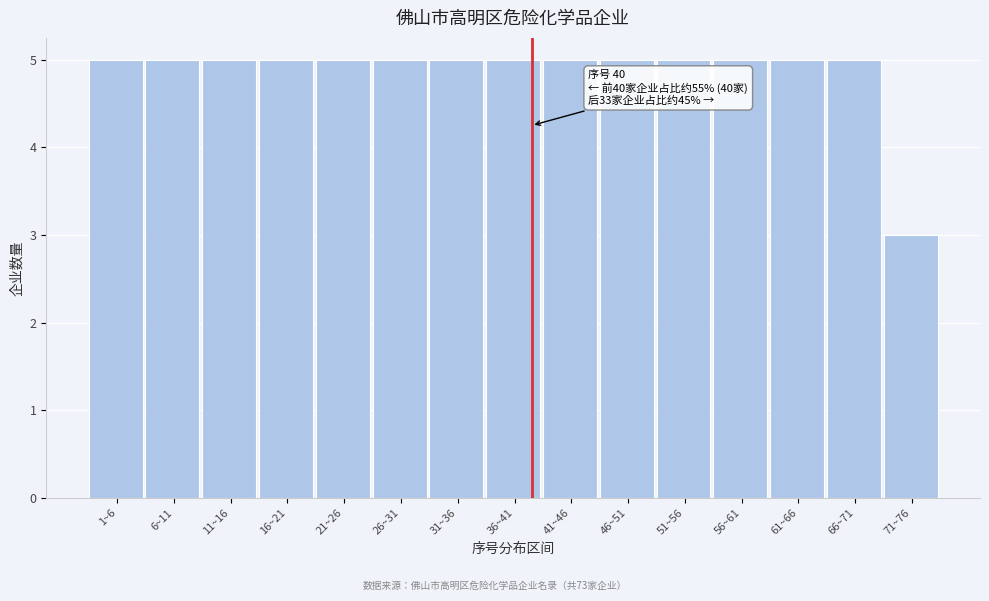

Reading left to right, extract all data points from this chart.

1~6=5	6~11=5	11~16=5	16~21=5	21~26=5	26~31=5	31~36=5	36~41=5	41~46=5	46~51=5	51~56=5	56~61=5	61~66=5	66~71=5	71~76=3